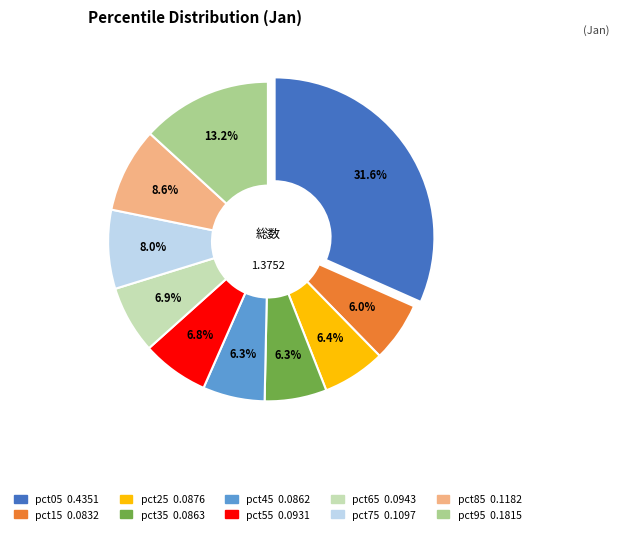

The pct95 slice represents 13% of the pie. True or false?

True